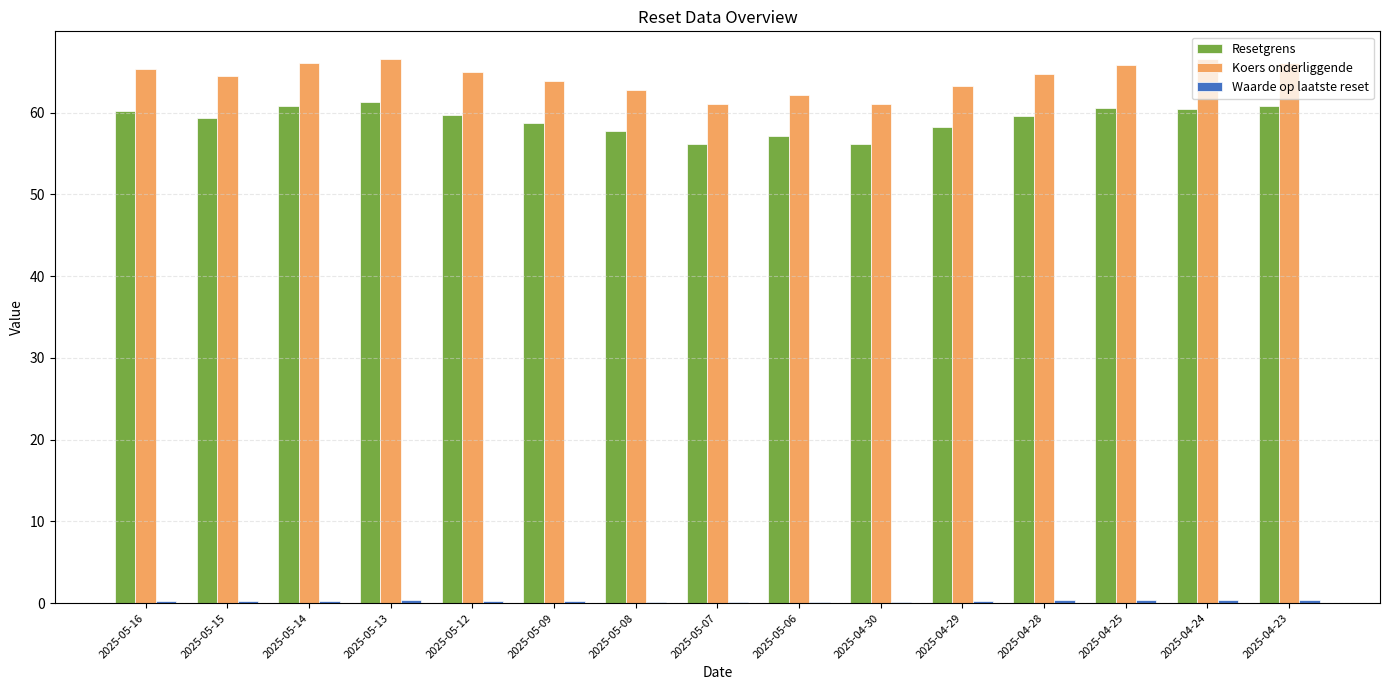

Is it true that Resetgrens equals 60.4 at 2025-04-24?

True